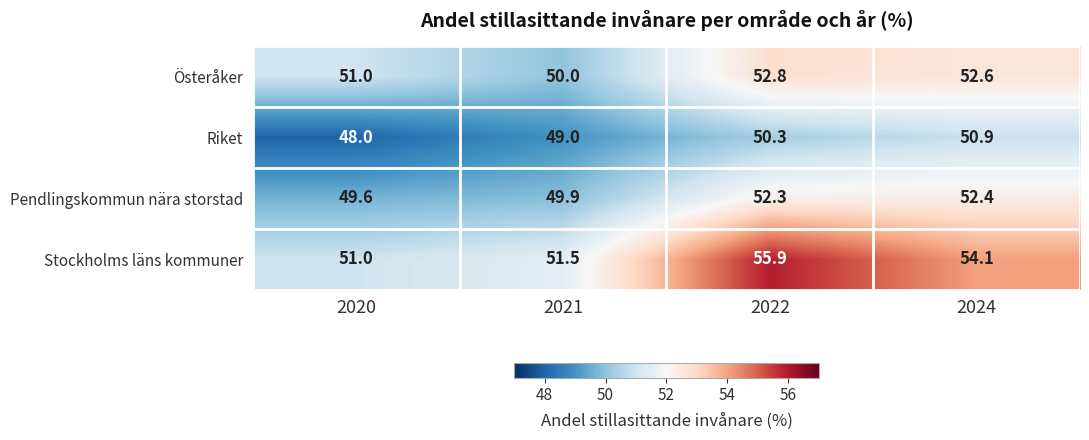

List the series in order of their overall mean, lowest first.

Riket, Pendlingskommun nära storstad, Österåker, Stockholms läns kommuner